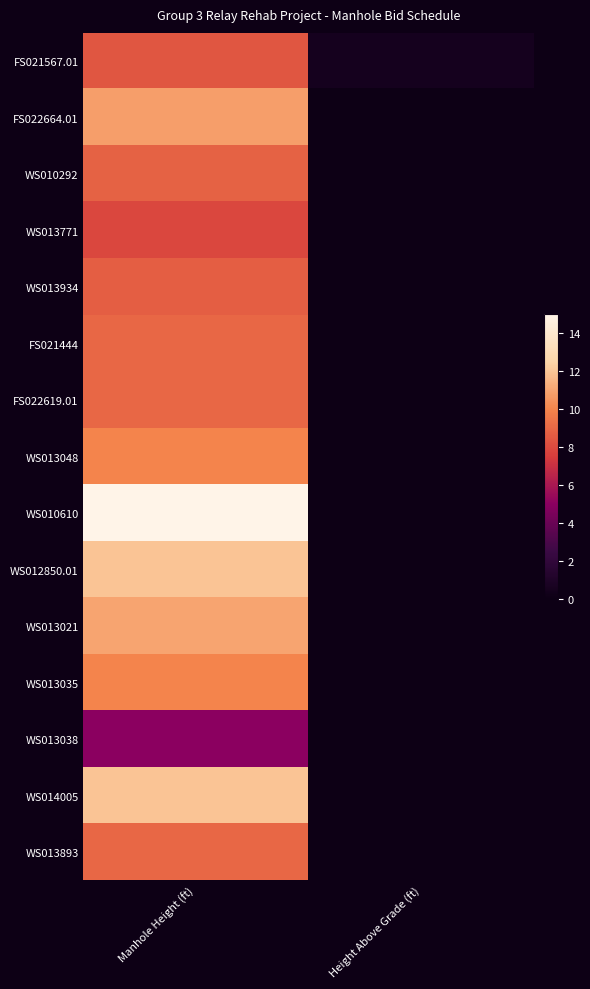

What is the total value across all series at Height Above Grade (ft)?

0.5